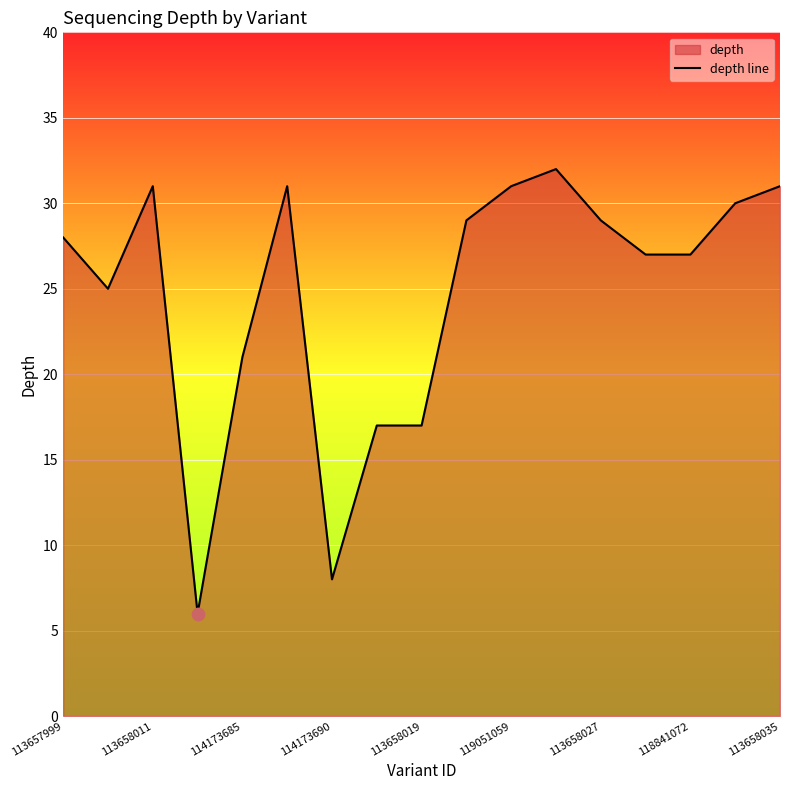

Approximately how many times larger is the value at 11 compared to 13?

1.2